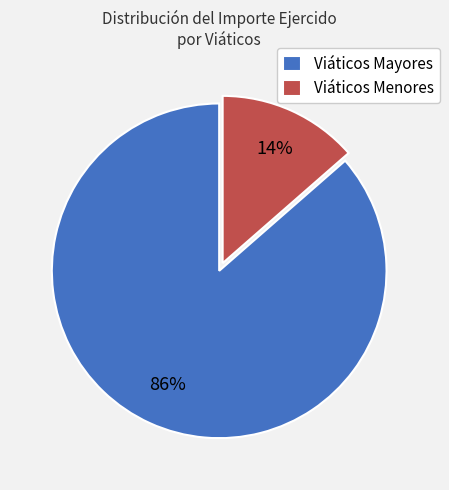

What percentage is the Viáticos Menores slice, to the nearest percent?

14%